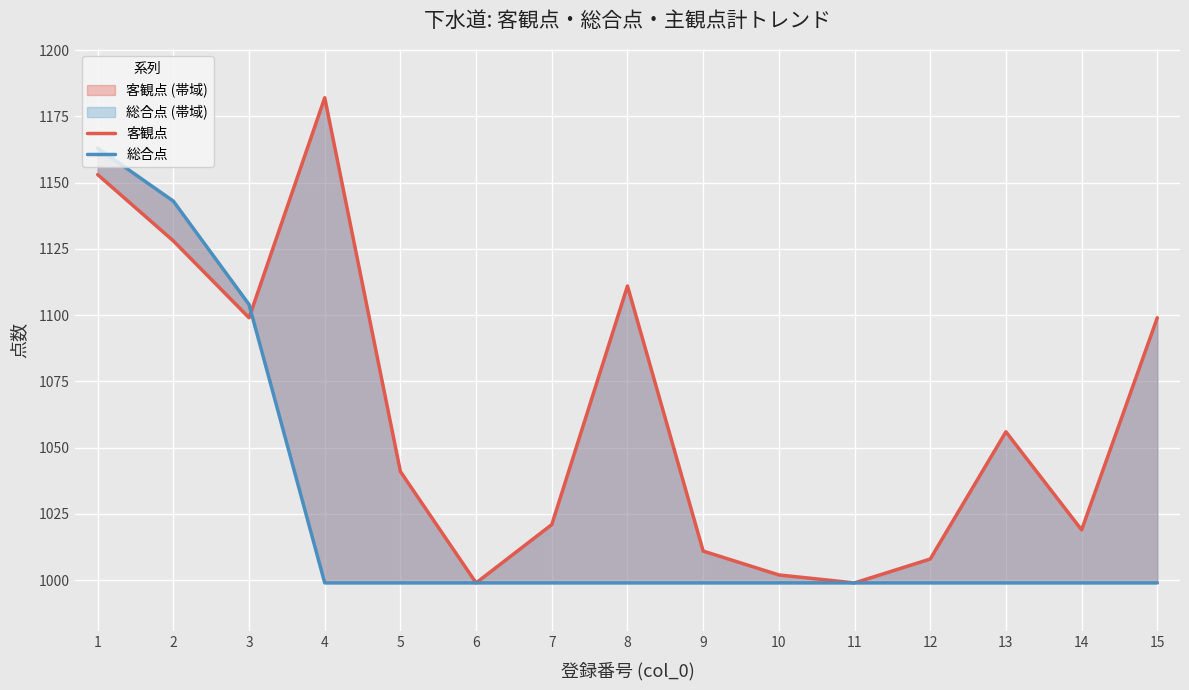

Where do 総合点 and 客観点 first cross each other?

3 and 4